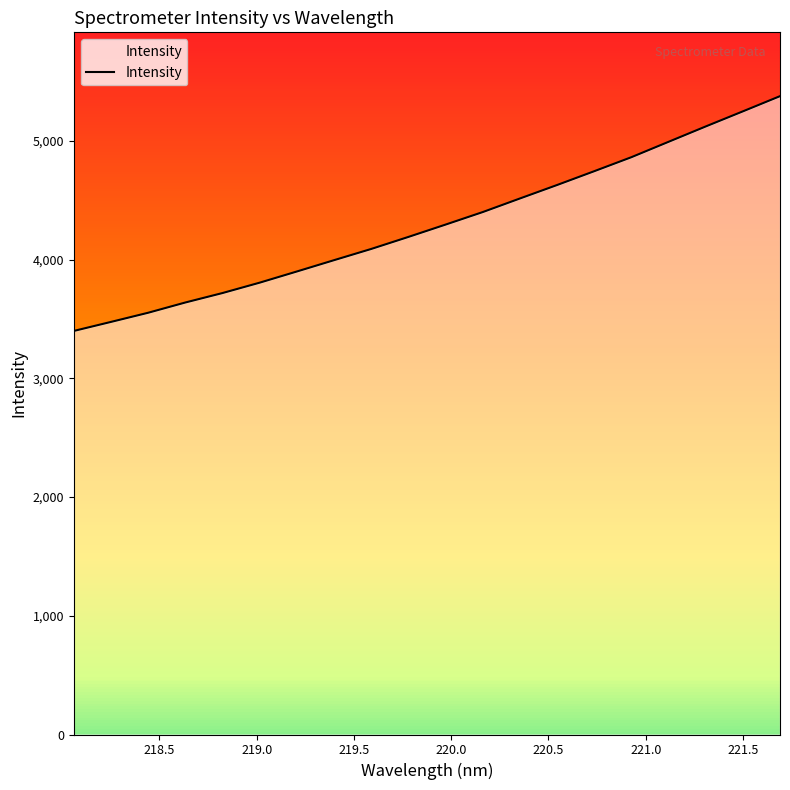

What is the maximum value for Intensity?

5376.8